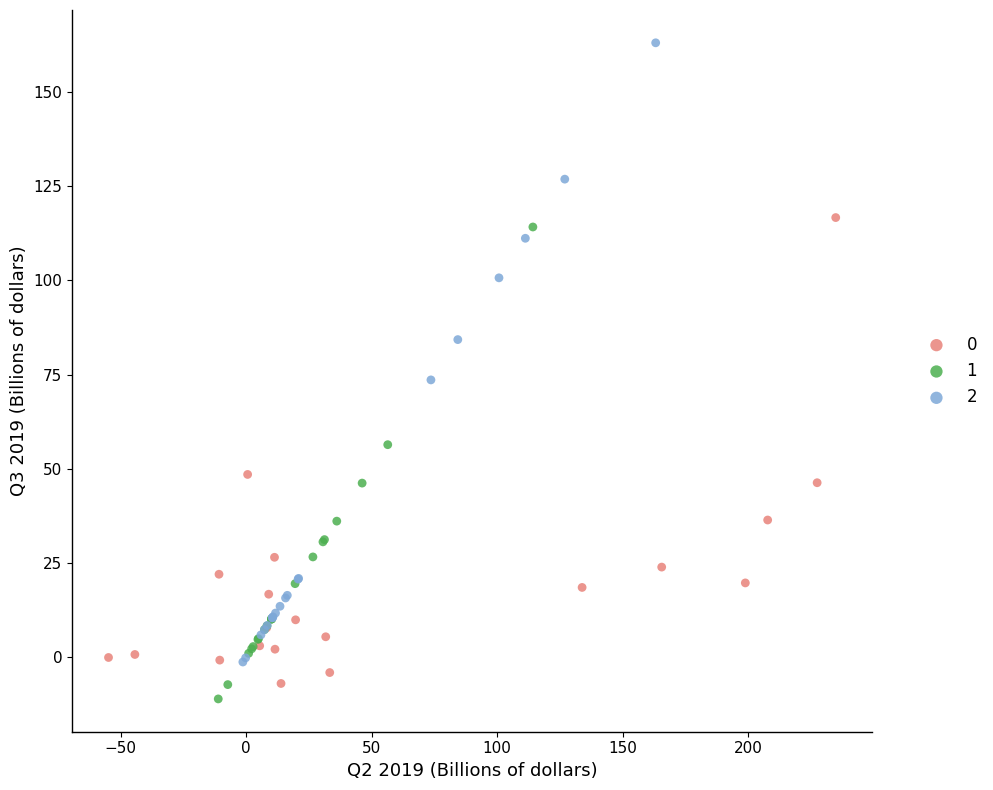

What are all the series names shown in the legend?

0, 1, 2